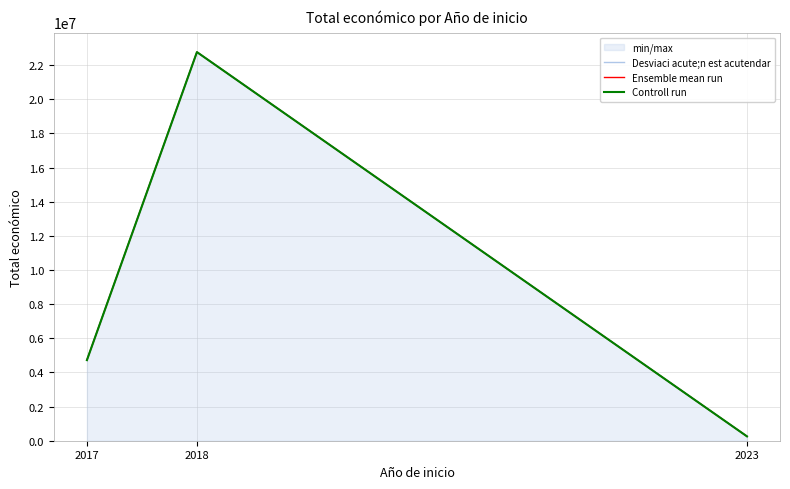

Does the chart have visible grid lines?

Yes